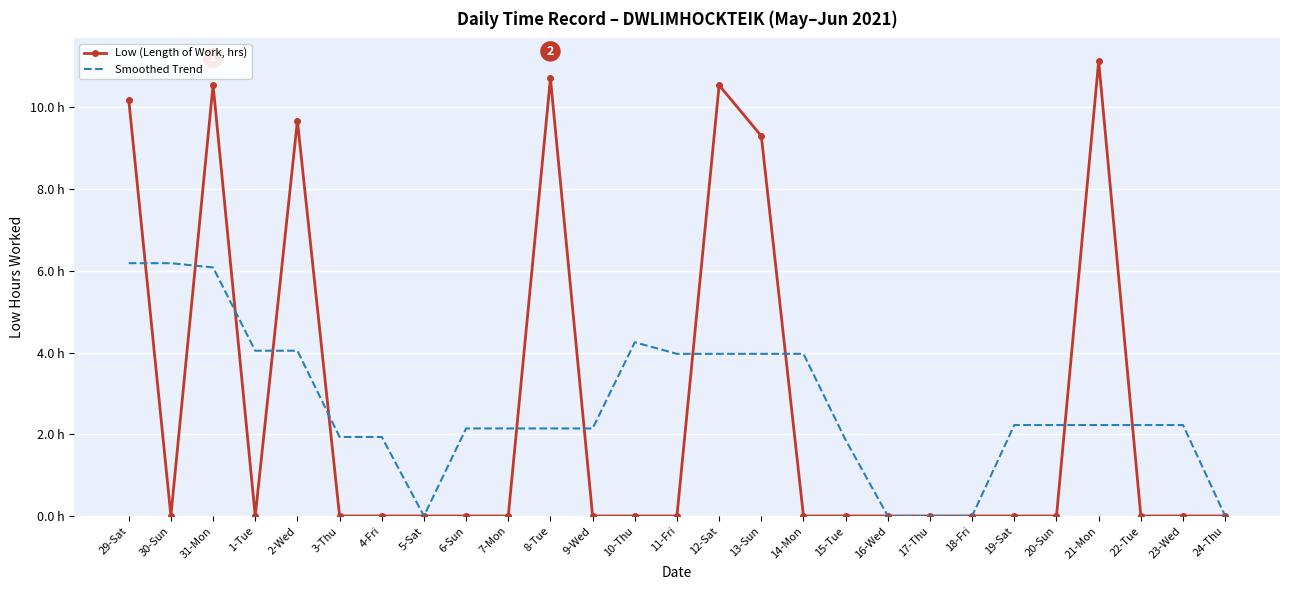

What are all the series names shown in the legend?

Low (Length of Work, hrs), Smoothed Trend